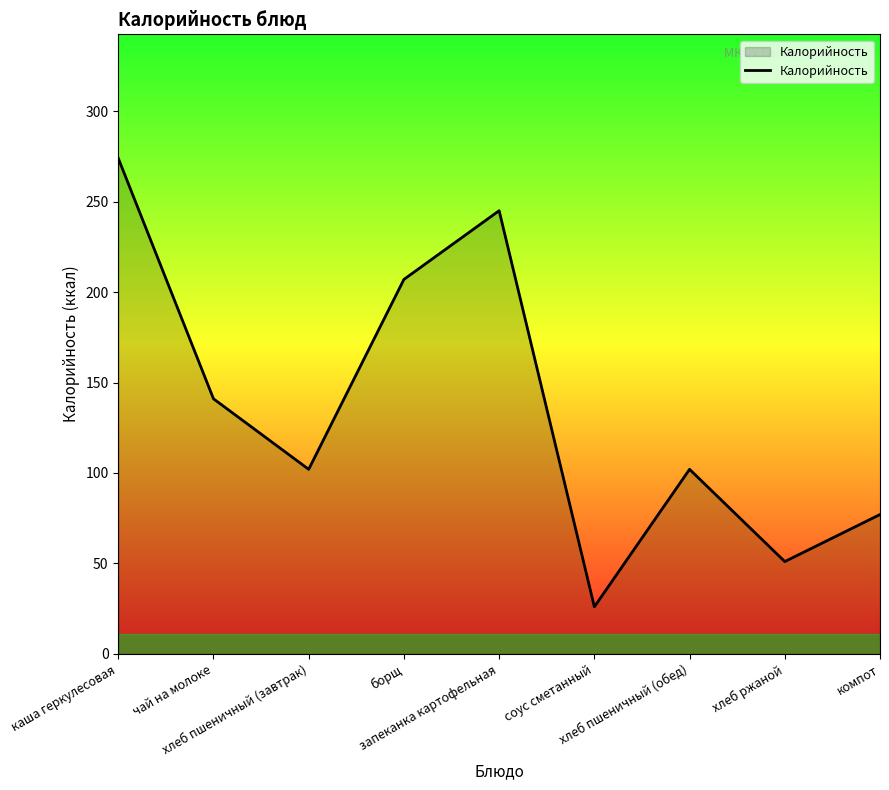

True or false: the data has more than 1 interior local peaks.

True